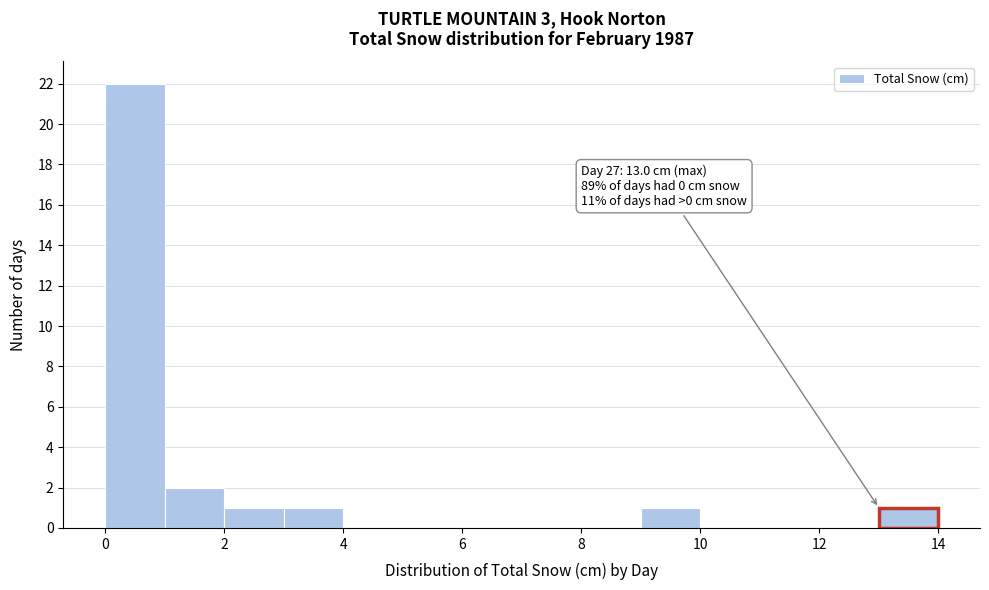

Over which range of the x-axis is the bar tallest?

0 to 1